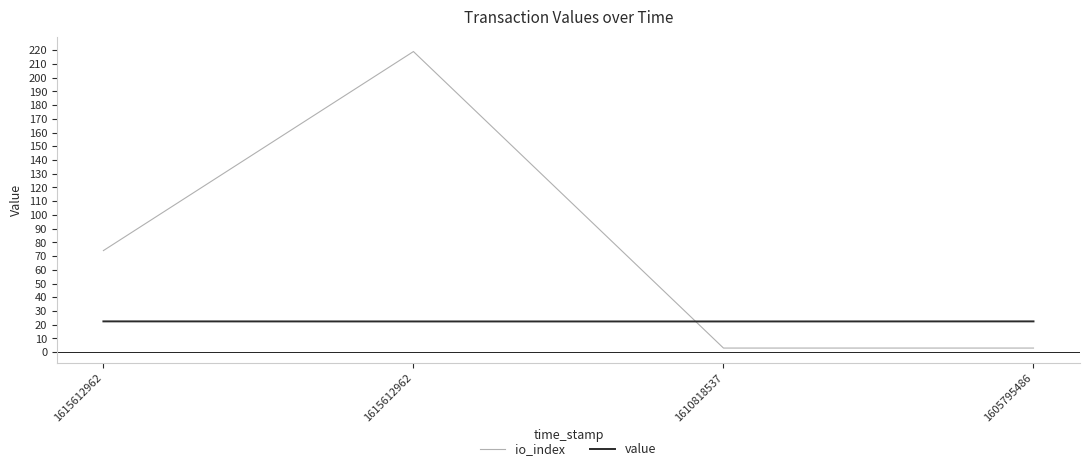

What is the value of the io_index point at the 4th from the left?

3.0